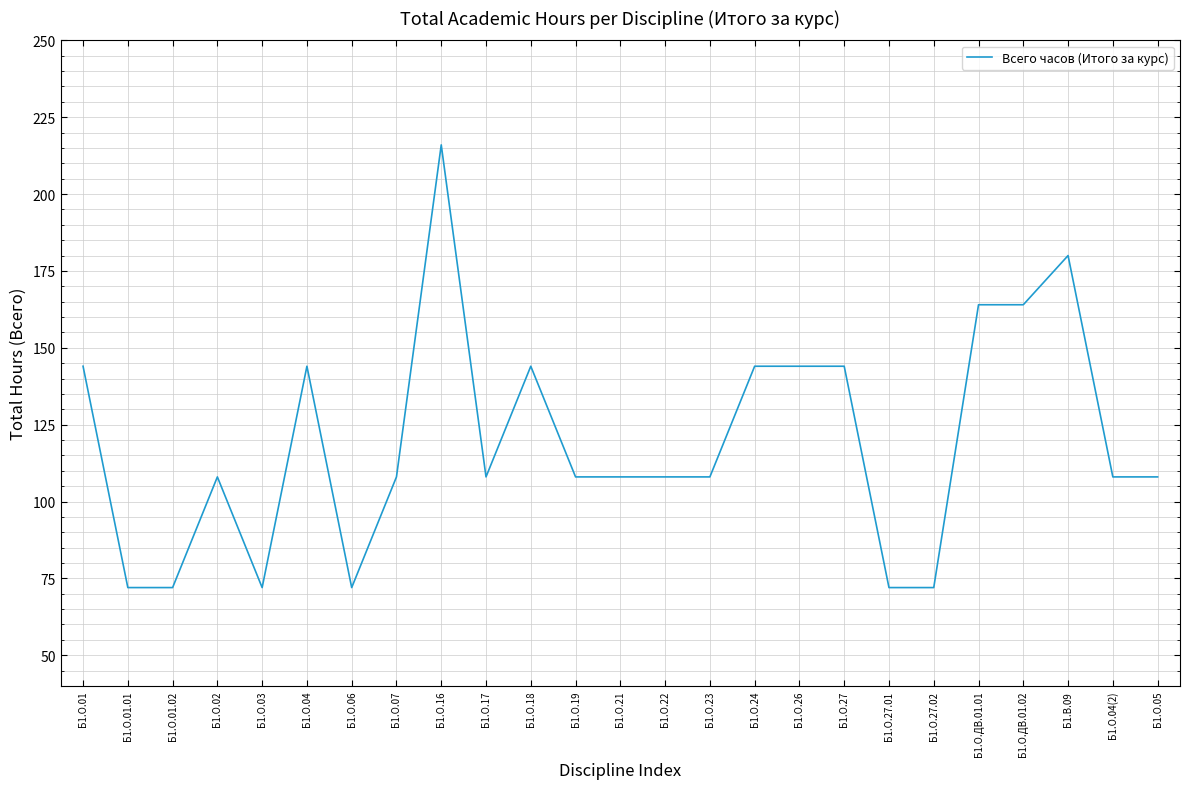

Reading left to right, extract all data points from this chart.

144	72	72	108	72	144	72	108	216	108	144	108	108	108	108	144	144	144	72	72	164	164	180	108	108